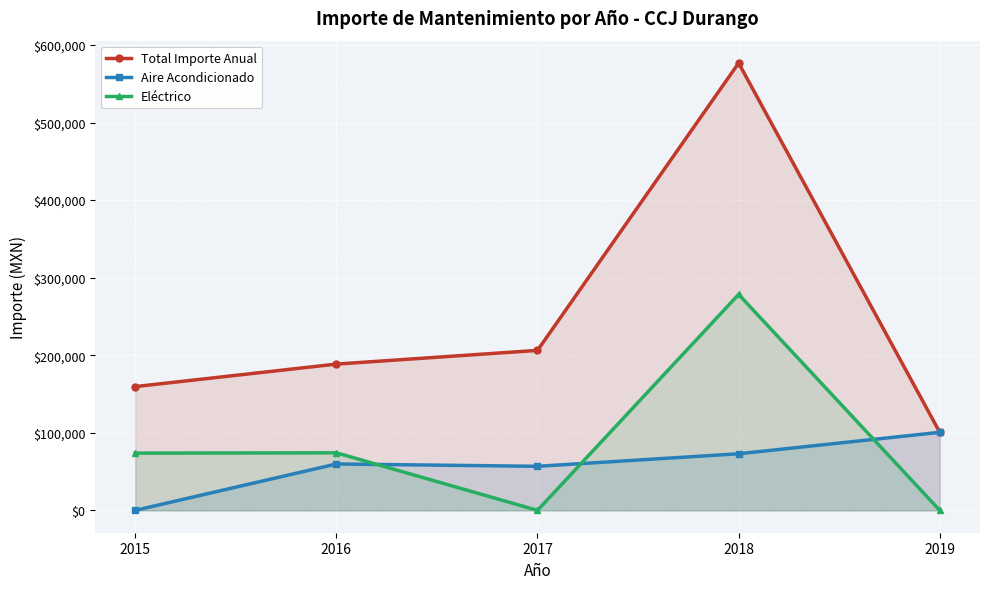

At which category is the sum across all series the highest?

2018